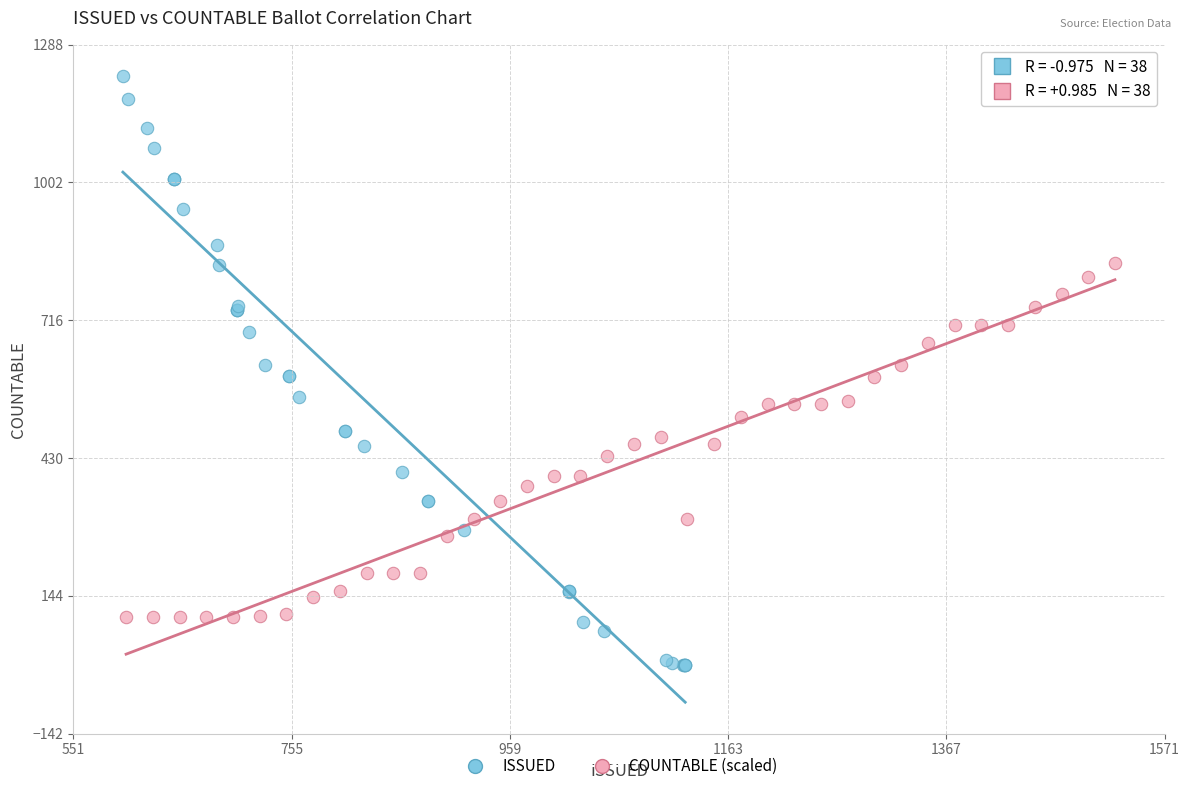

What are all the series names shown in the legend?

ISSUED, COUNTABLE (scaled)